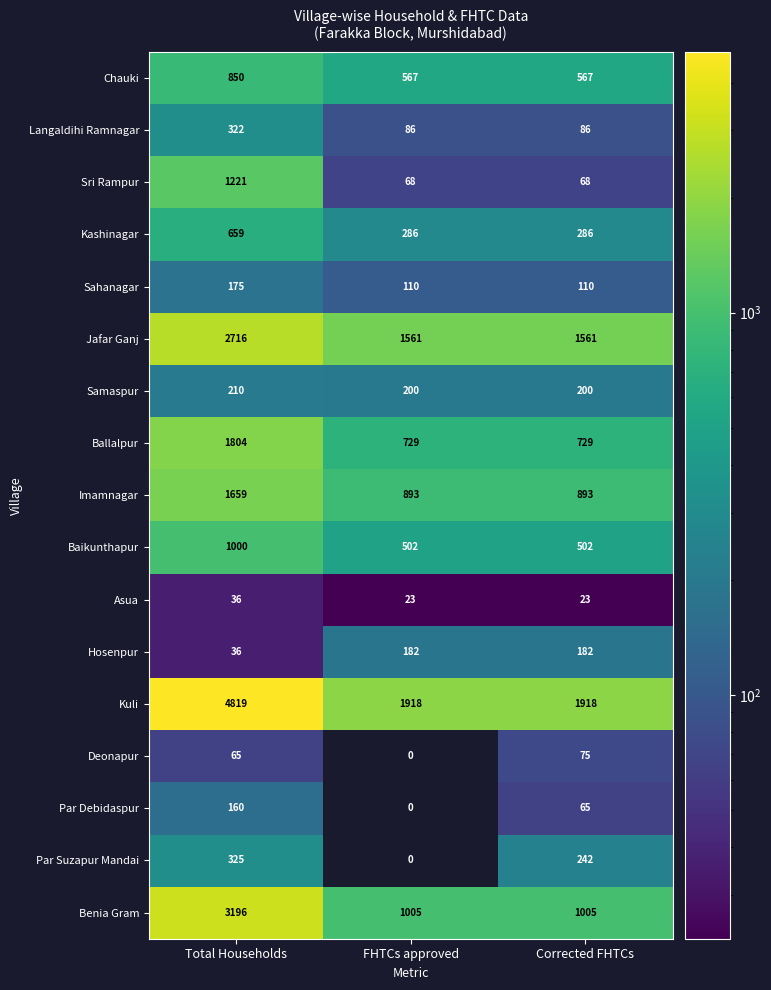

Which series has the largest range (max minus min)?

Kuli